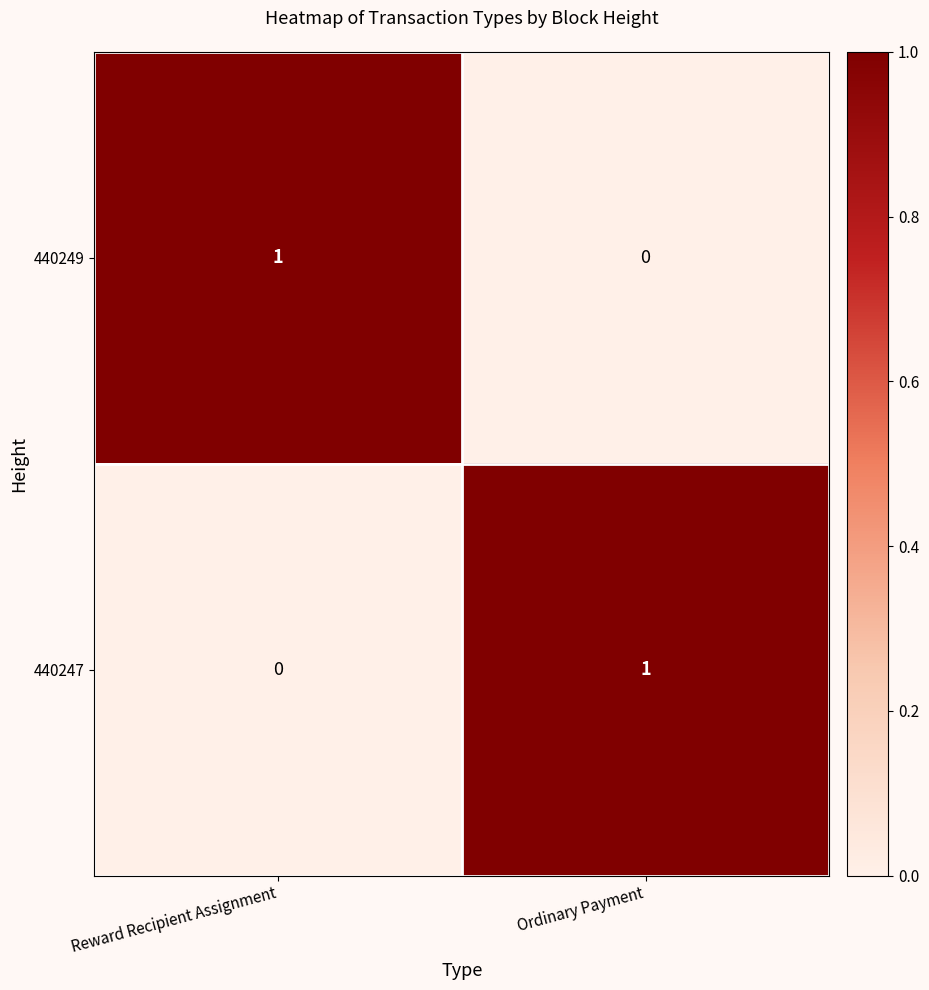

At Ordinary Payment, list the series in order from smallest to largest.

440249, 440247